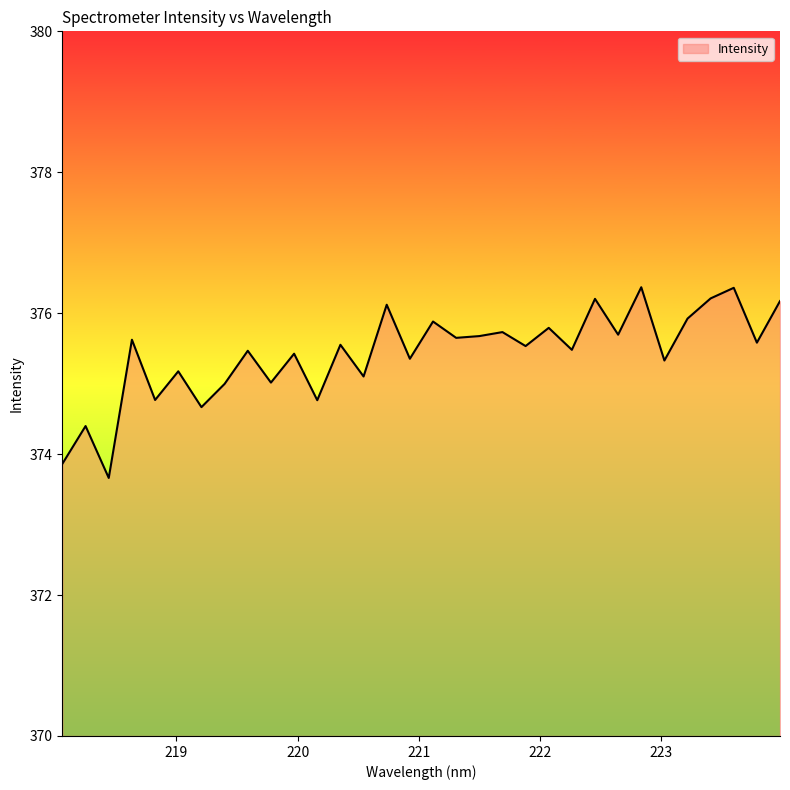

What is the smallest value displayed?

373.7